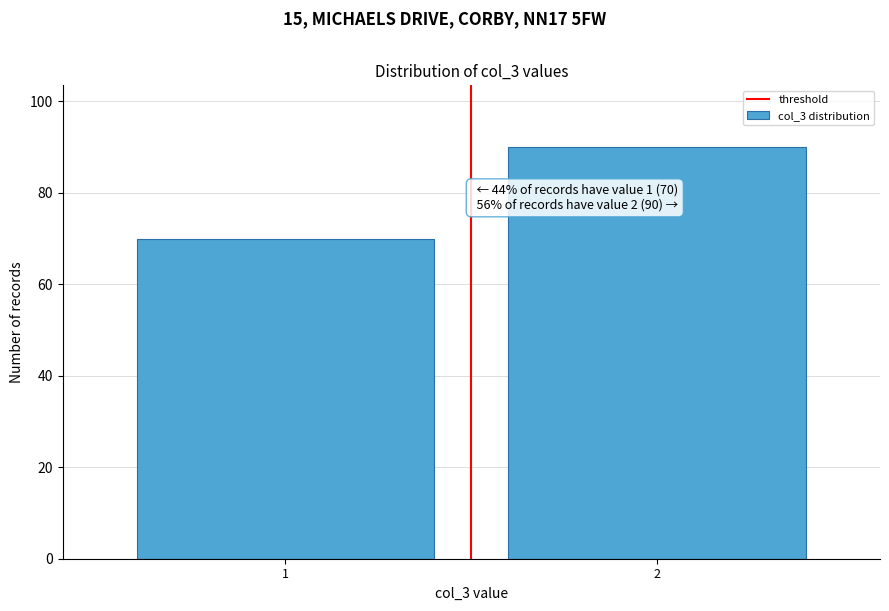

Reading left to right, list all the values displayed in this chart.

1=70	2=90